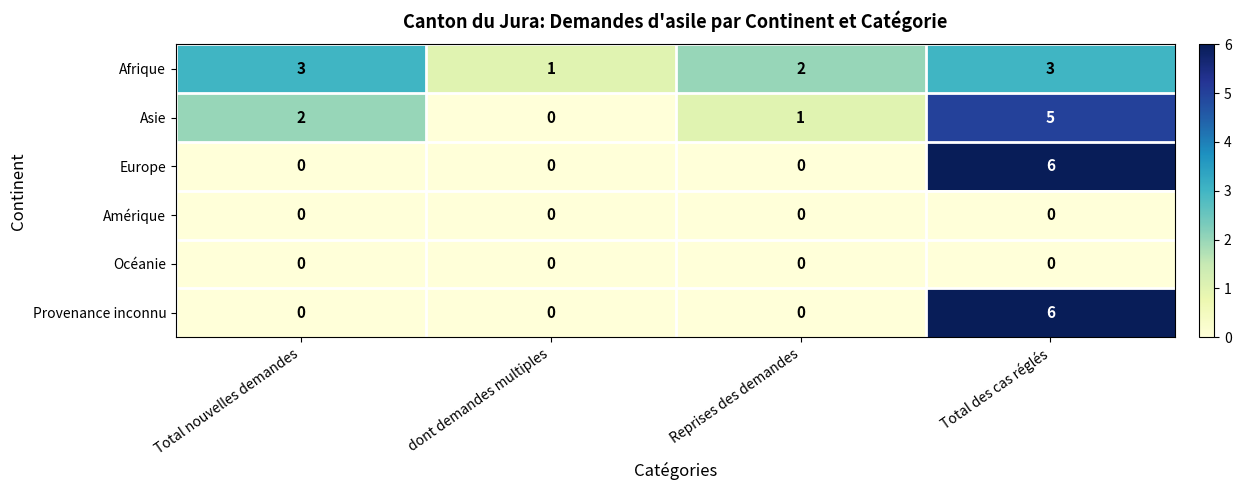

Is it true that Asie equals 3 at dont demandes multiples?

False